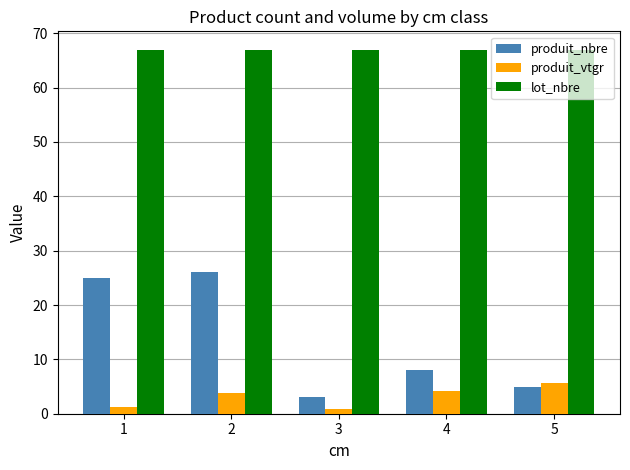

What is the sum of all lot_nbre values?

335.0